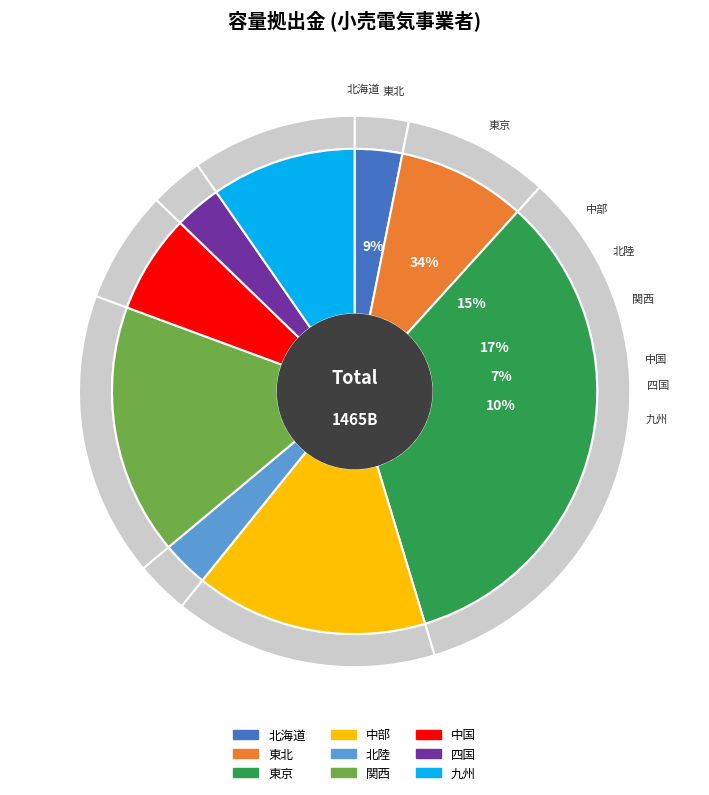

Which has a higher value, 東京 or 東北?

東京